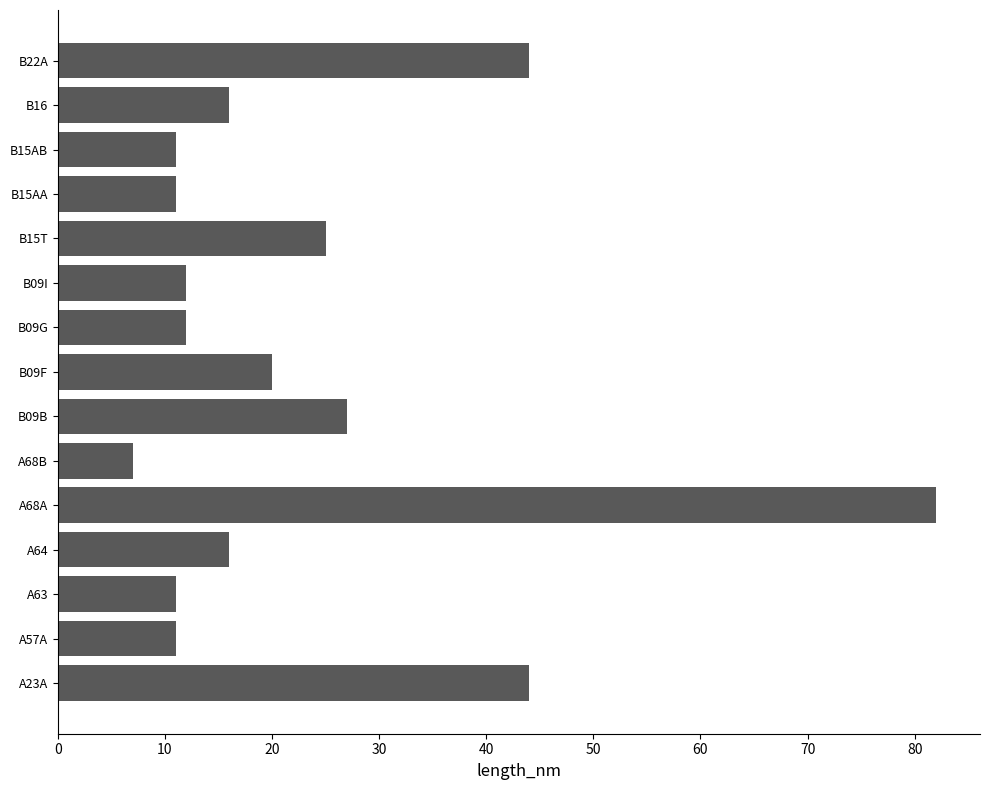

What is the sum of all values?

349